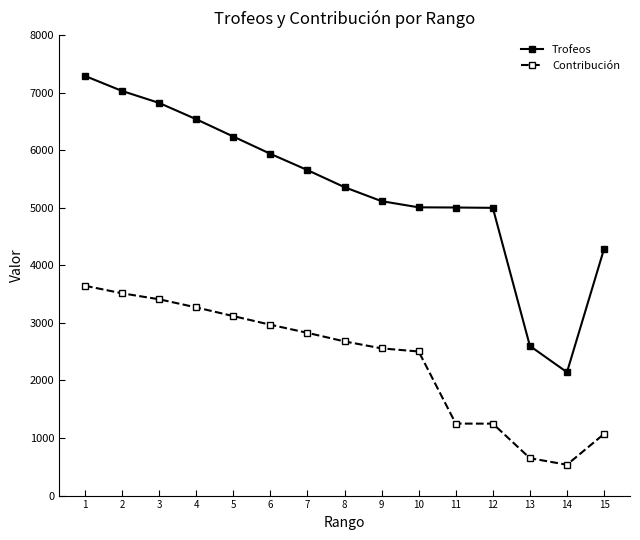

True or false: Trofeos and Contribución intersect in this chart.

False